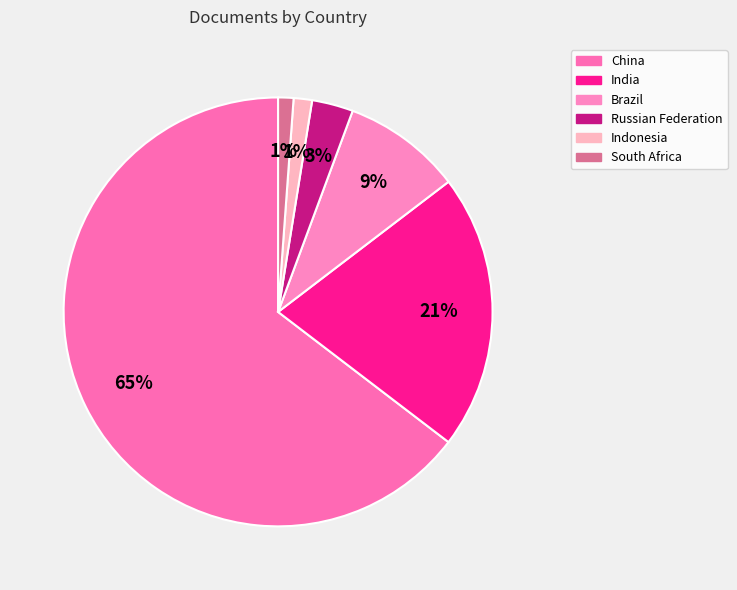

Which category accounts for the majority?

China